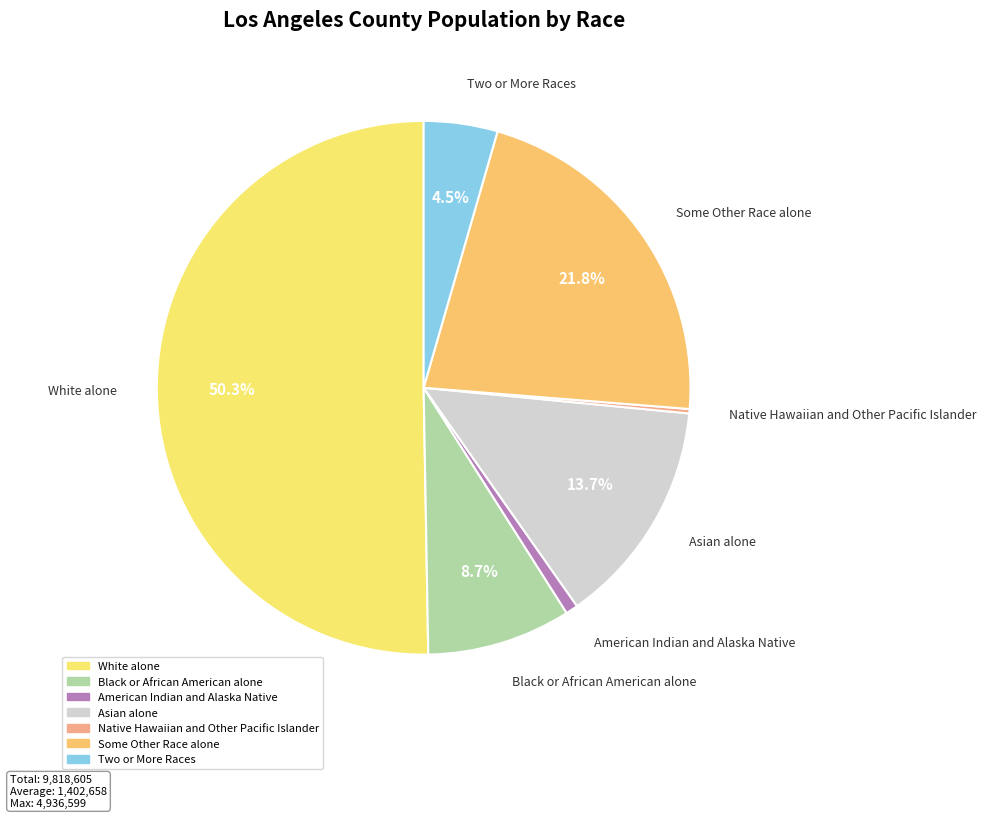

To the nearest percent, what portion does American Indian and Alaska Native represent?

1%